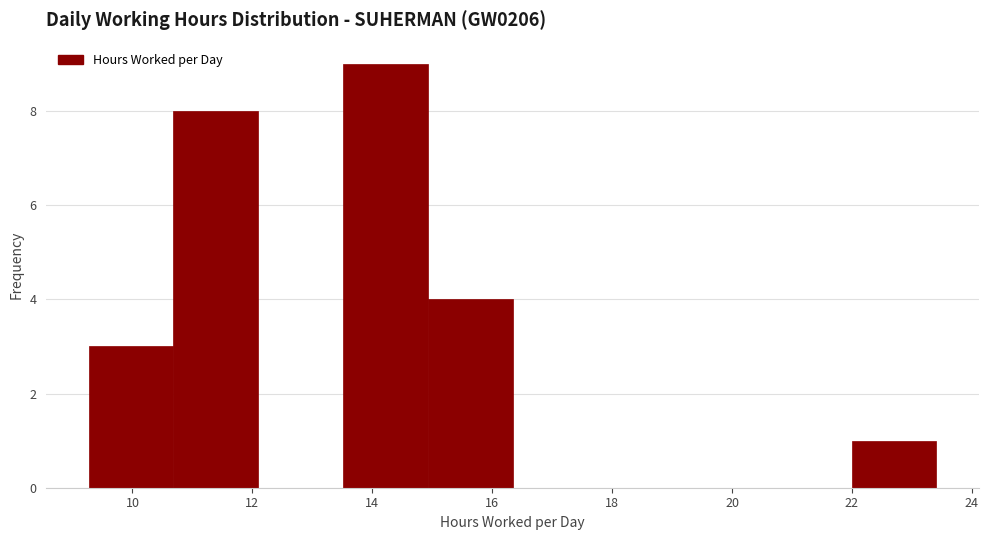

Reading left to right, transcribe this chart: for each bar, give the range it covers on the x-axis and its height. Neither the bar edges nor the heights are printed on the chart, so give them approximately, as read against the axes.

9.2 to 10.6: 3
10.6 to 12.0: 8
12.0 to 13.6: 0
13.6 to 15.0: 9
15.0 to 16.4: 4
16.4 to 17.8: 0
17.8 to 19.2: 0
19.2 to 20.6: 0
20.6 to 22.0: 0
22.0 to 23.4: 1